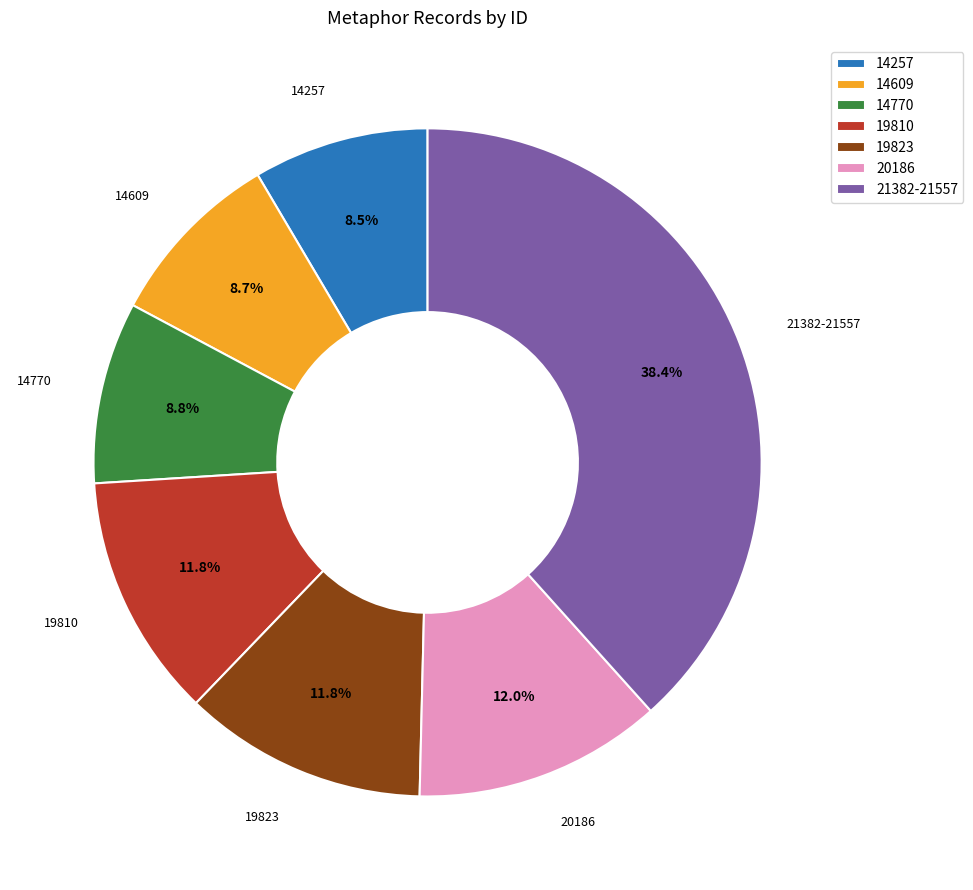

True or false: 19823 accounts for 12% of the total.

True